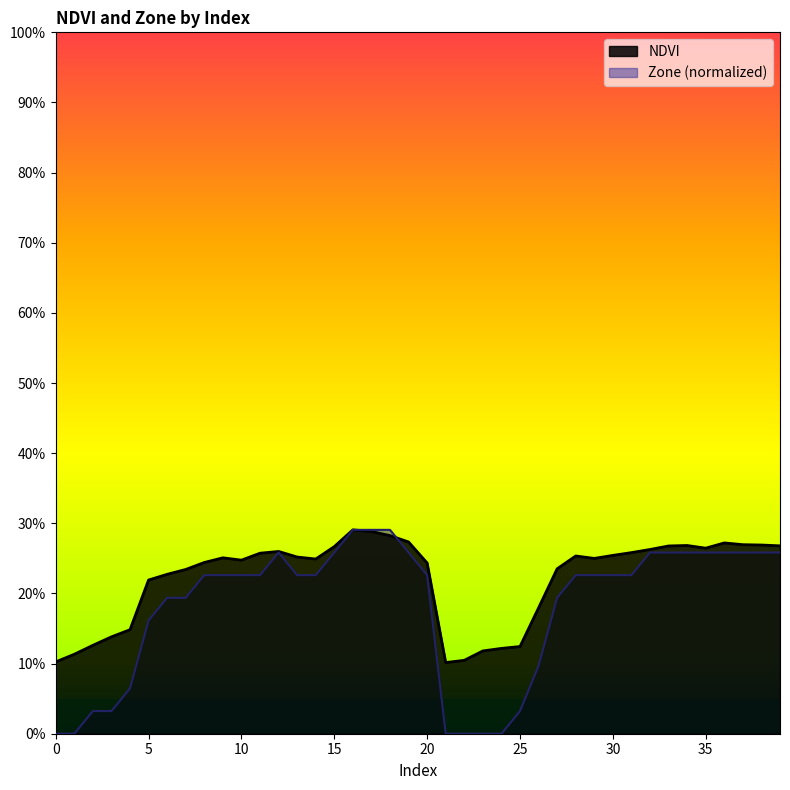

Between 25 and 24, which is larger?

25